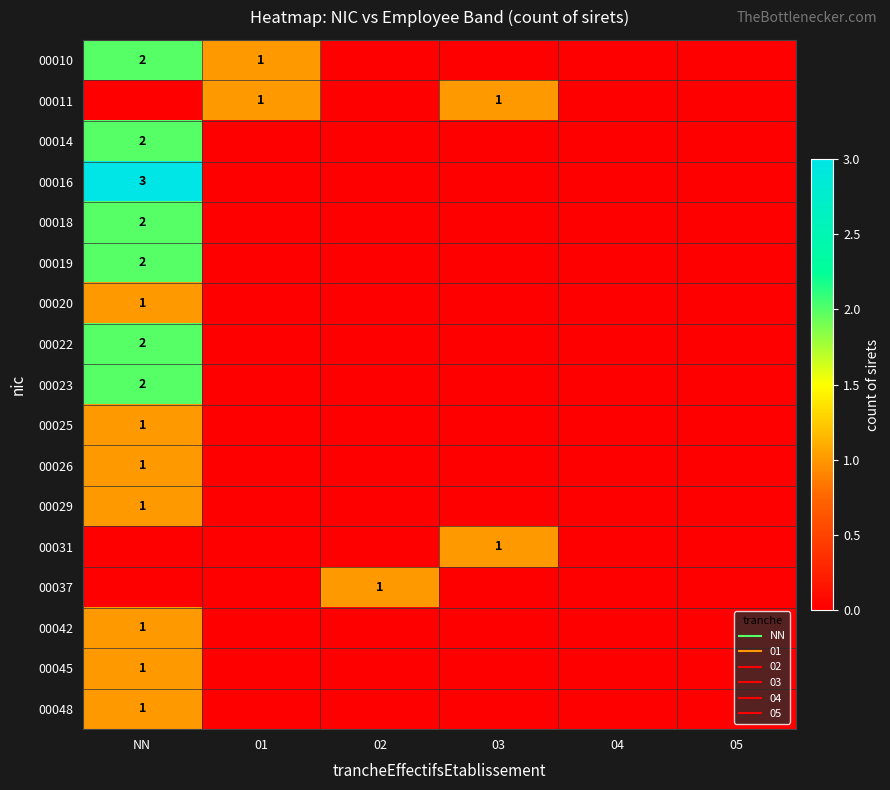

Count the 00022 values in the range 0 to 1.

5